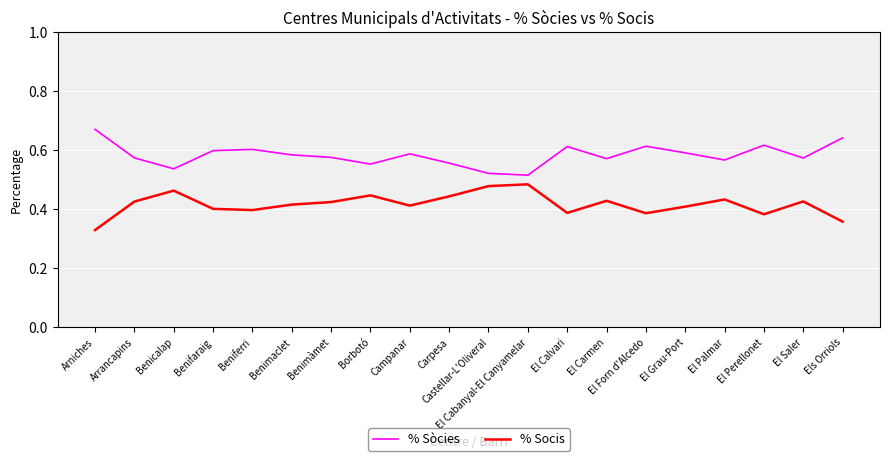

What is the total value across all series at Els Orriols?

1.0